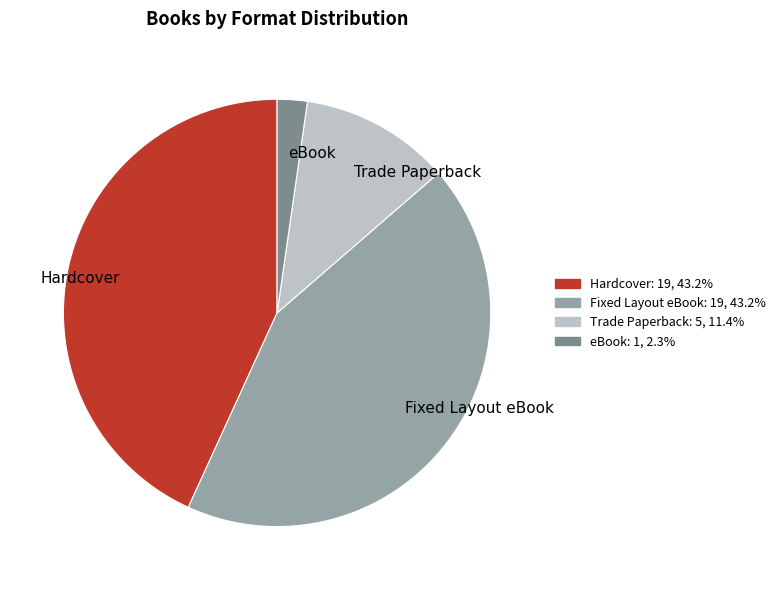

Which slice is the smallest?

eBook